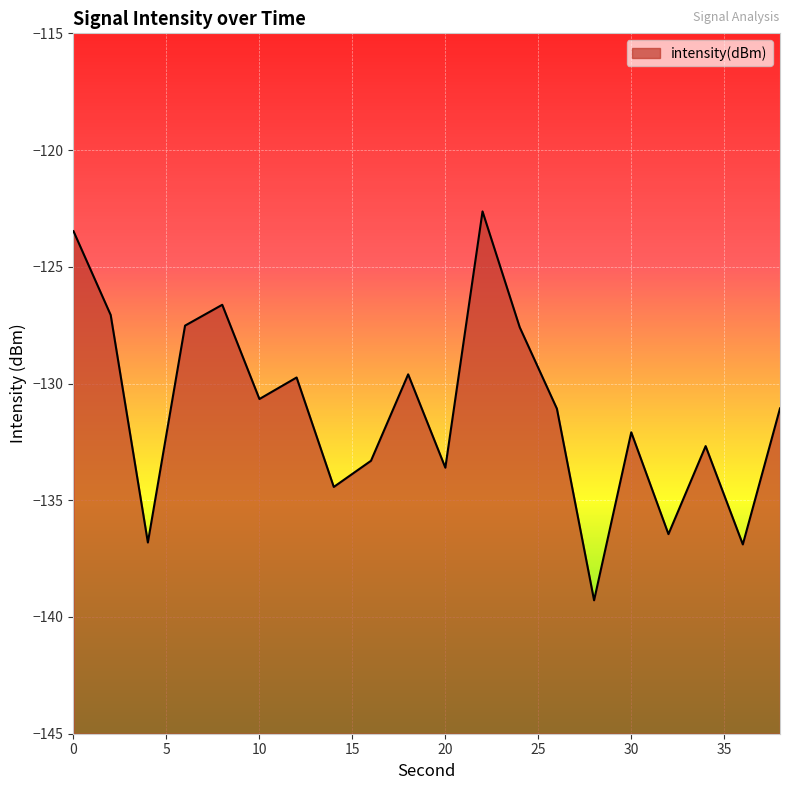

At which label is the value closest to -130?

12